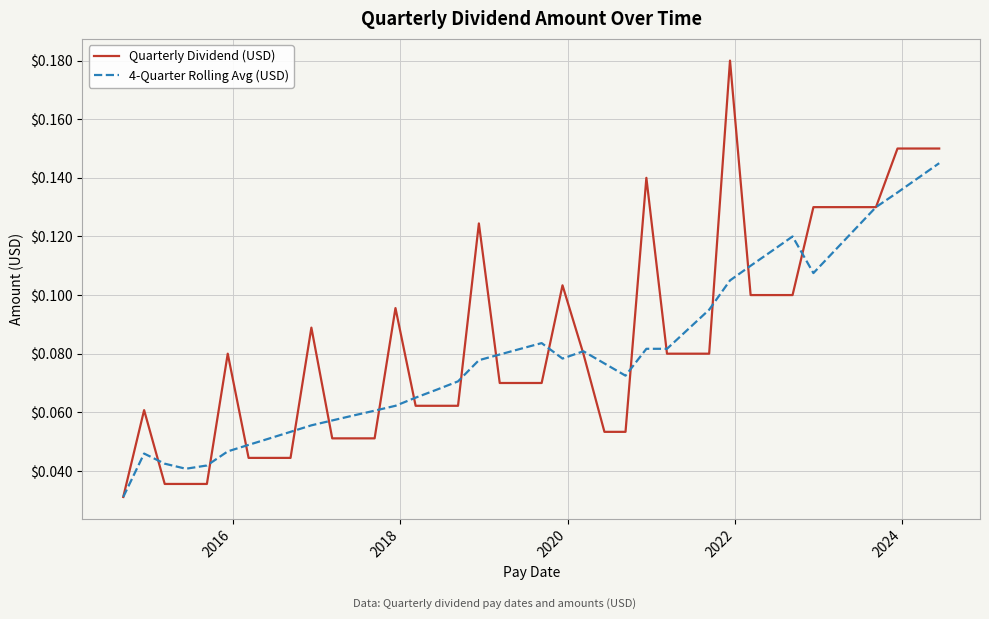

What are all the series names shown in the legend?

Quarterly Dividend (USD), 4-Quarter Rolling Avg (USD)